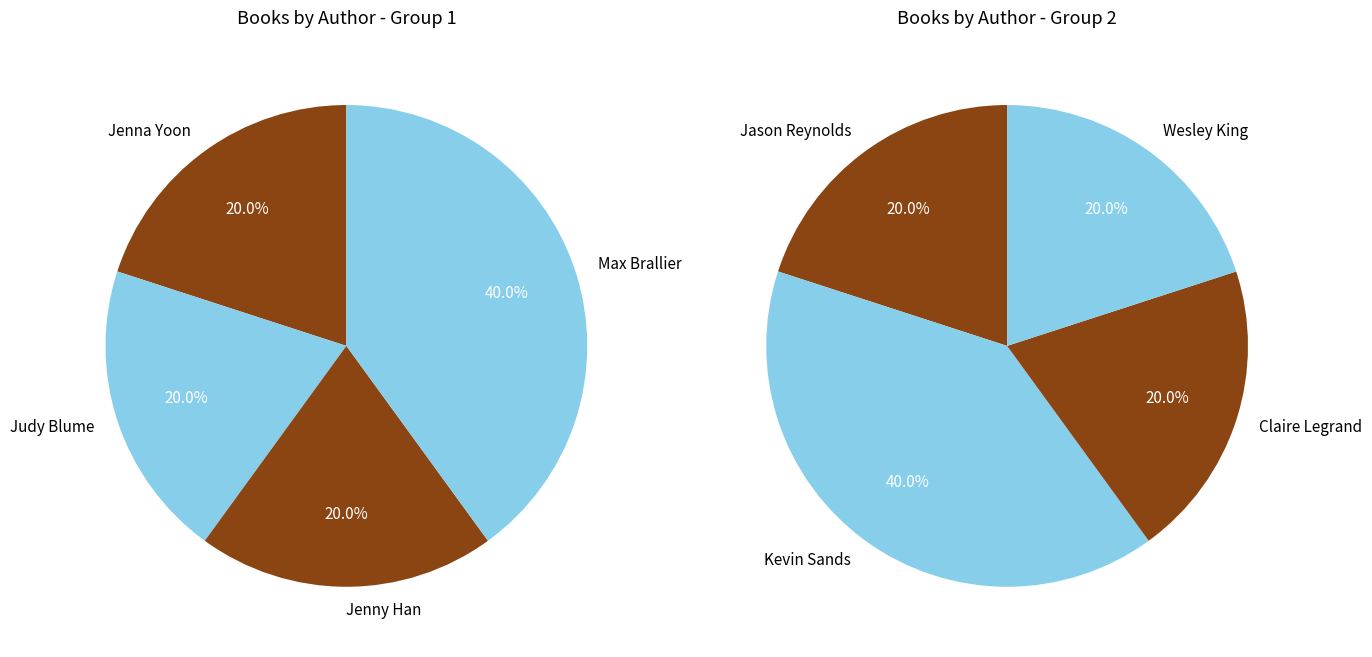

How many slices are in this pie chart?

8